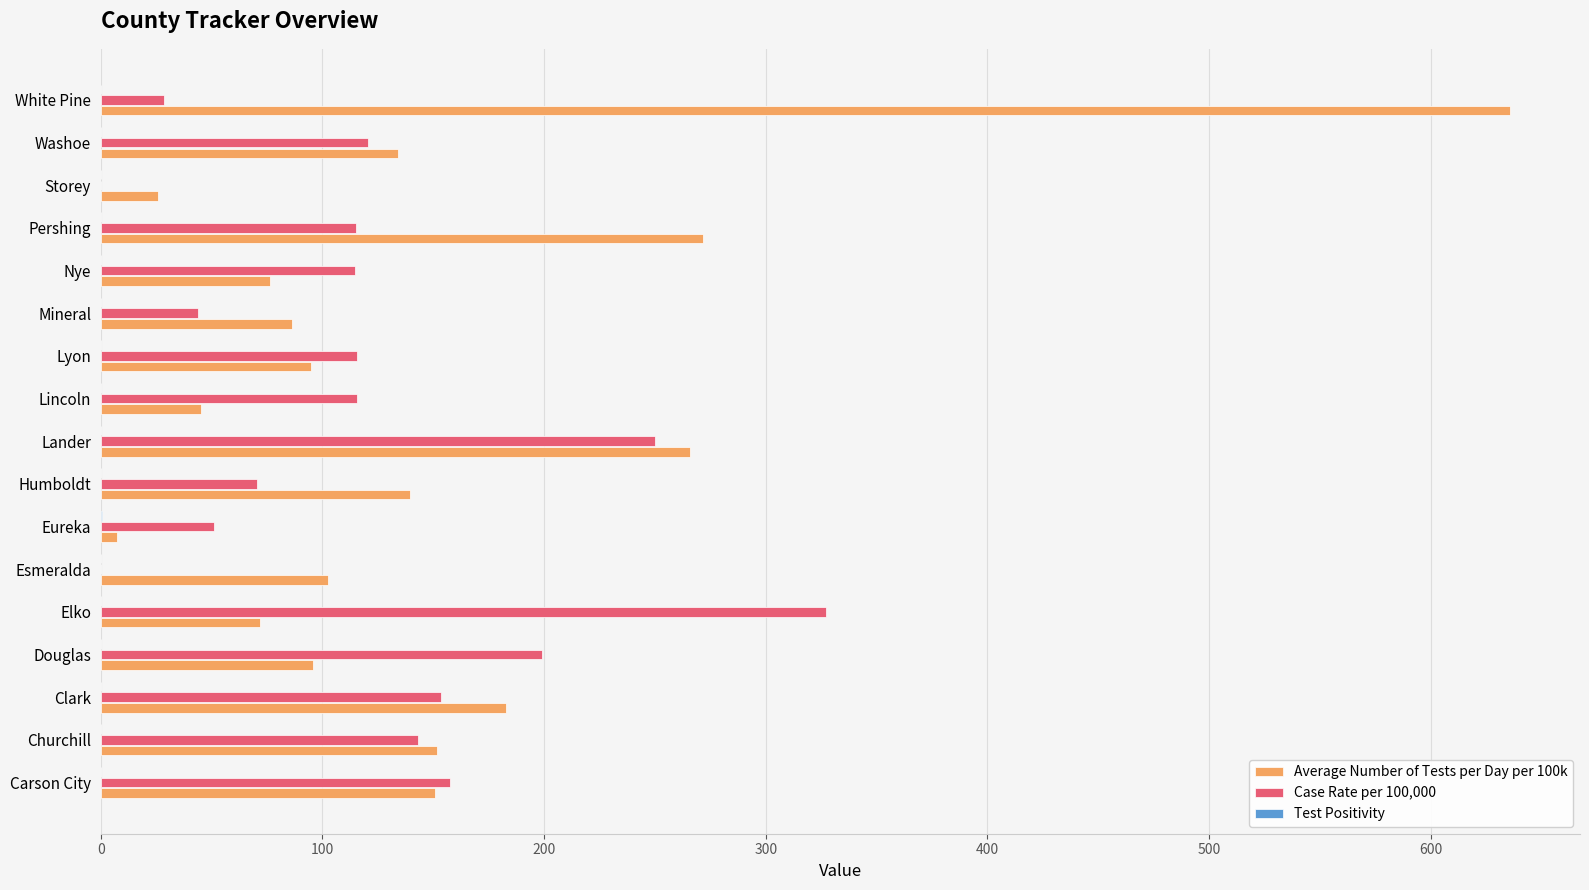

Is it true that Case Rate per 100,000 equals 185.6 at Washoe?

False